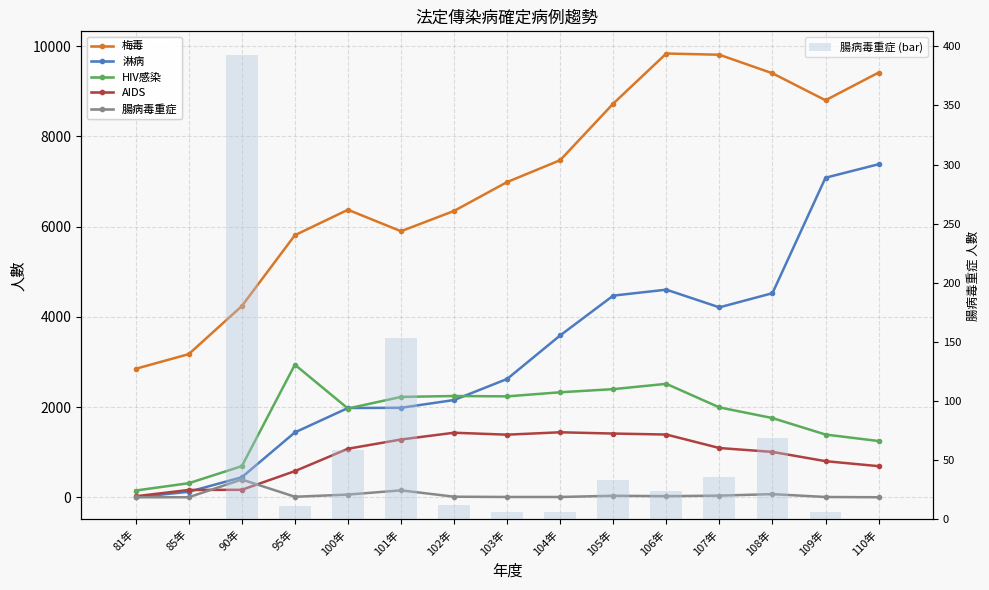

How many data points in 淋病 are less than 2622?

7